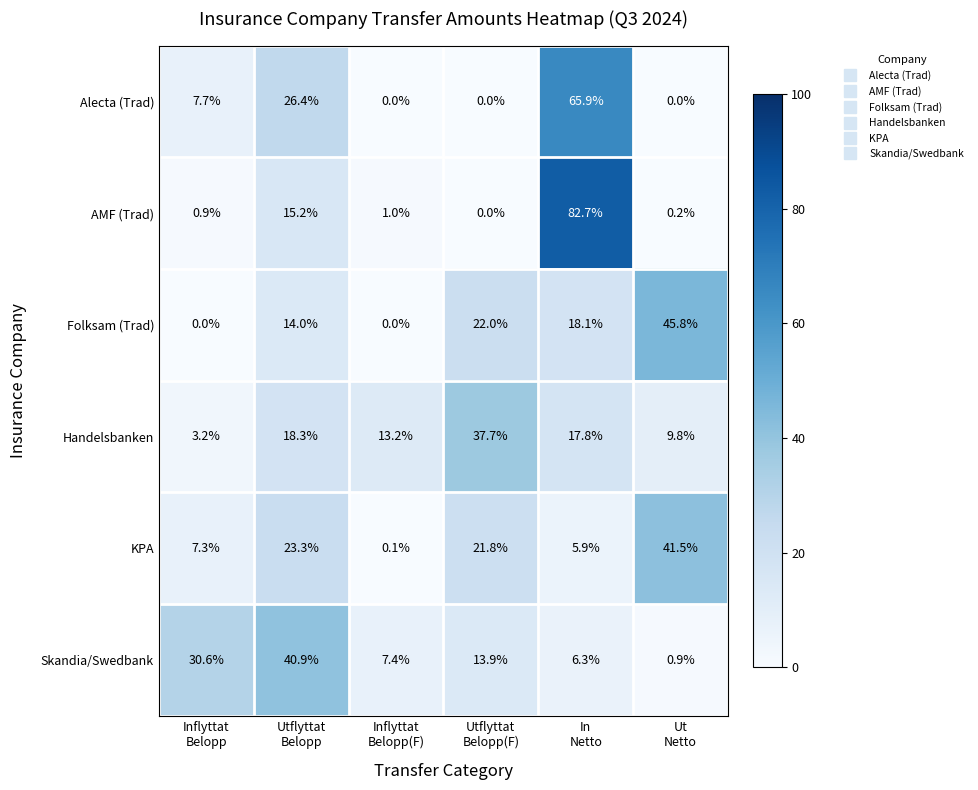

At Ut
Netto, list the series in order from smallest to largest.

Alecta (Trad), AMF (Trad), Skandia/Swedbank, Handelsbanken, KPA, Folksam (Trad)